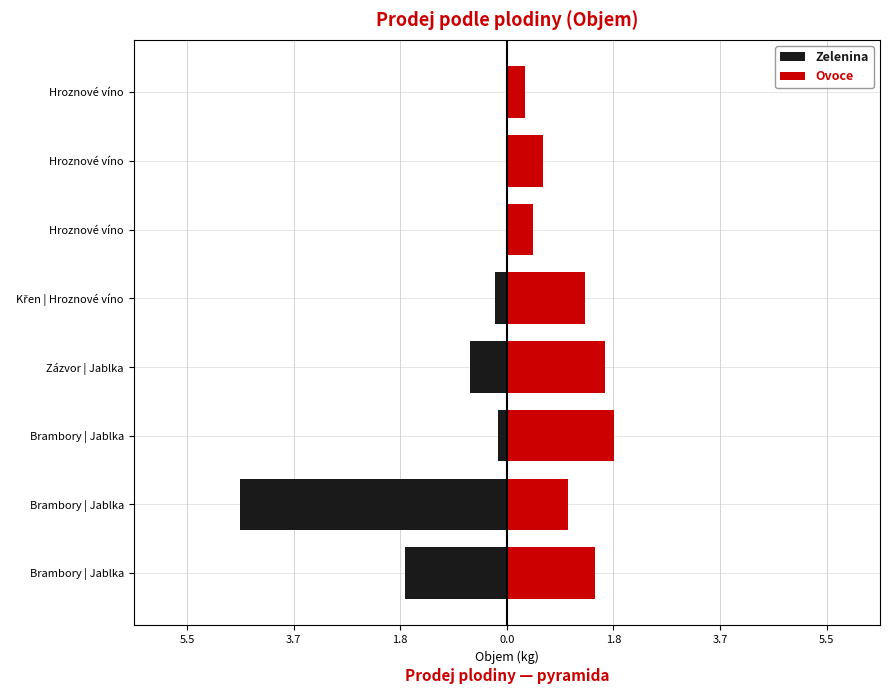

At how many categories does at least one series exceed -4?

8